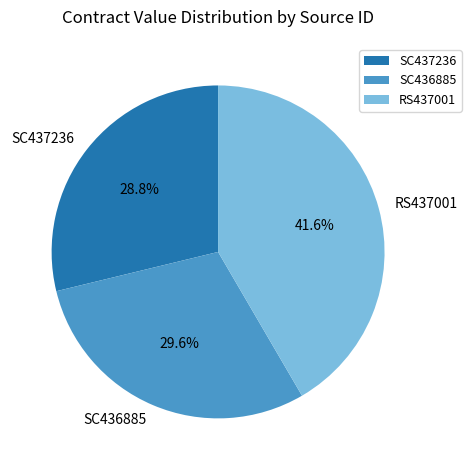

Is there a majority slice in this chart?

No